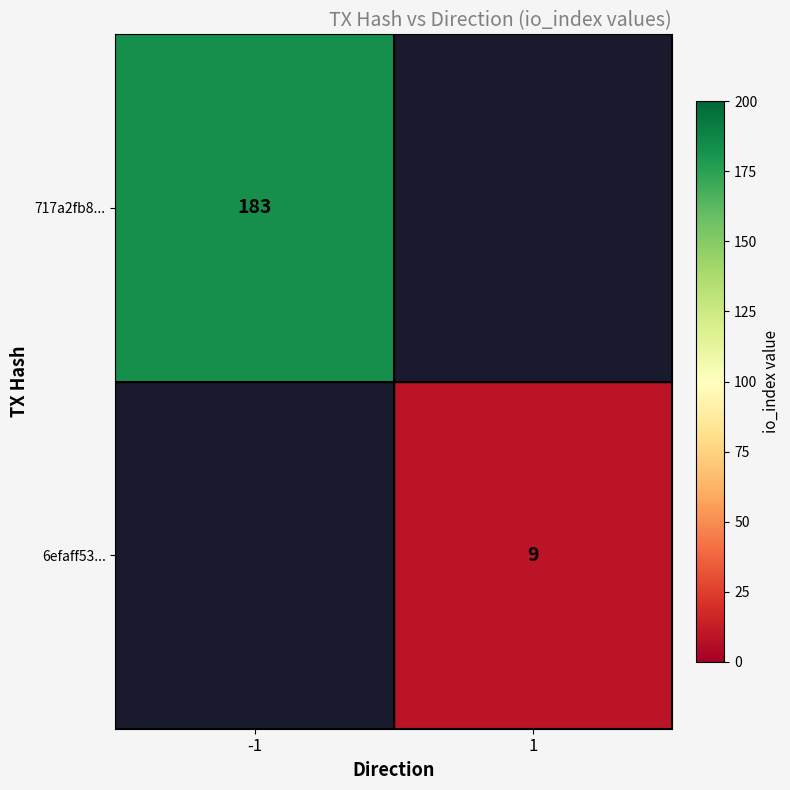

The 6efaff53... series shows 5.6 at 1. True or false?

False